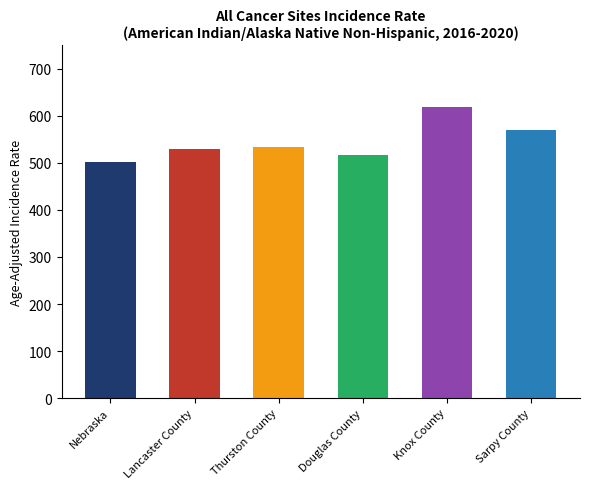

List the labels in order of value, smallest first.

Nebraska, Douglas County, Lancaster County, Thurston County, Sarpy County, Knox County